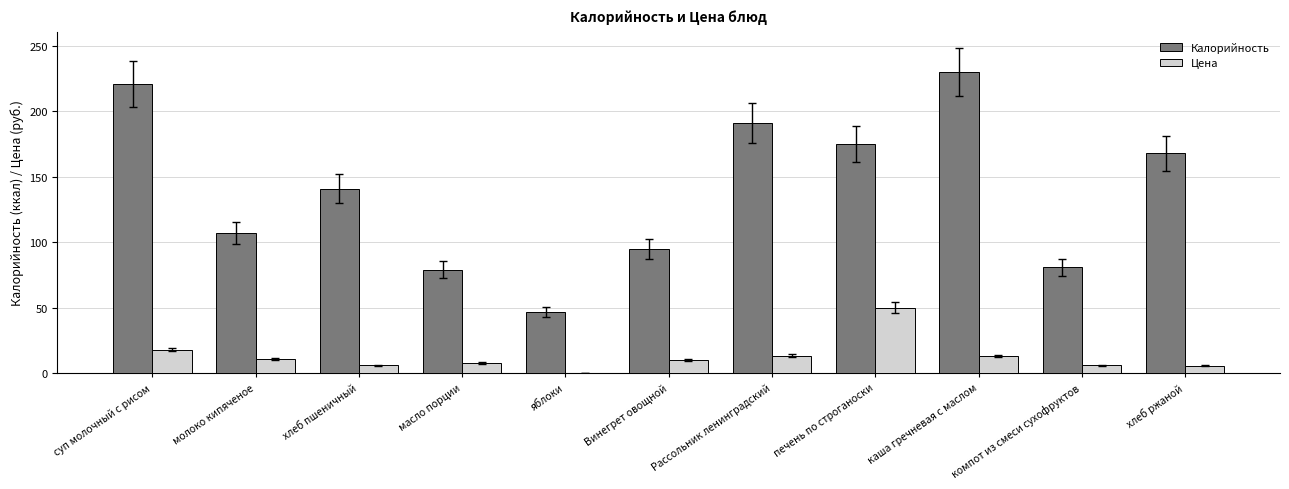

Which series has the largest total across all categories?

Калорийность